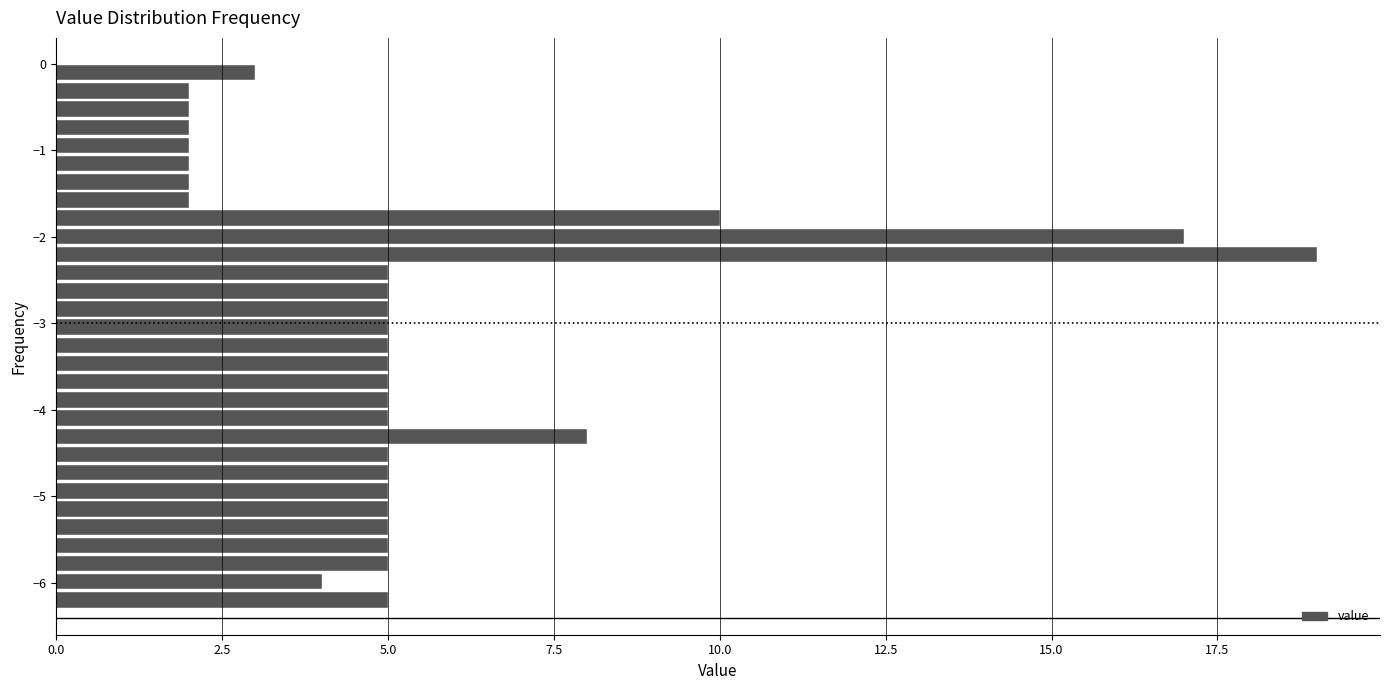

Around what value on the y-axis is the longest bar? Give the approximate position of its centre, as read against the axis.

-2.2